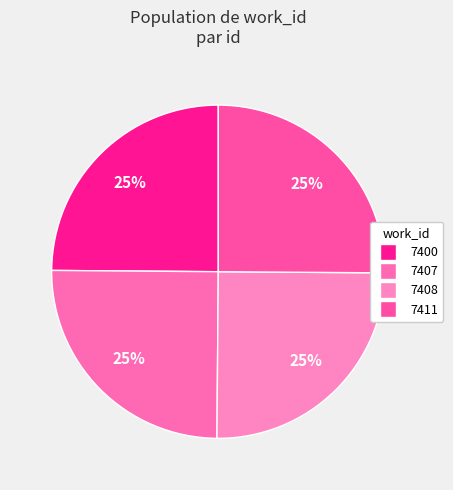

How many segments does this pie chart have?

4